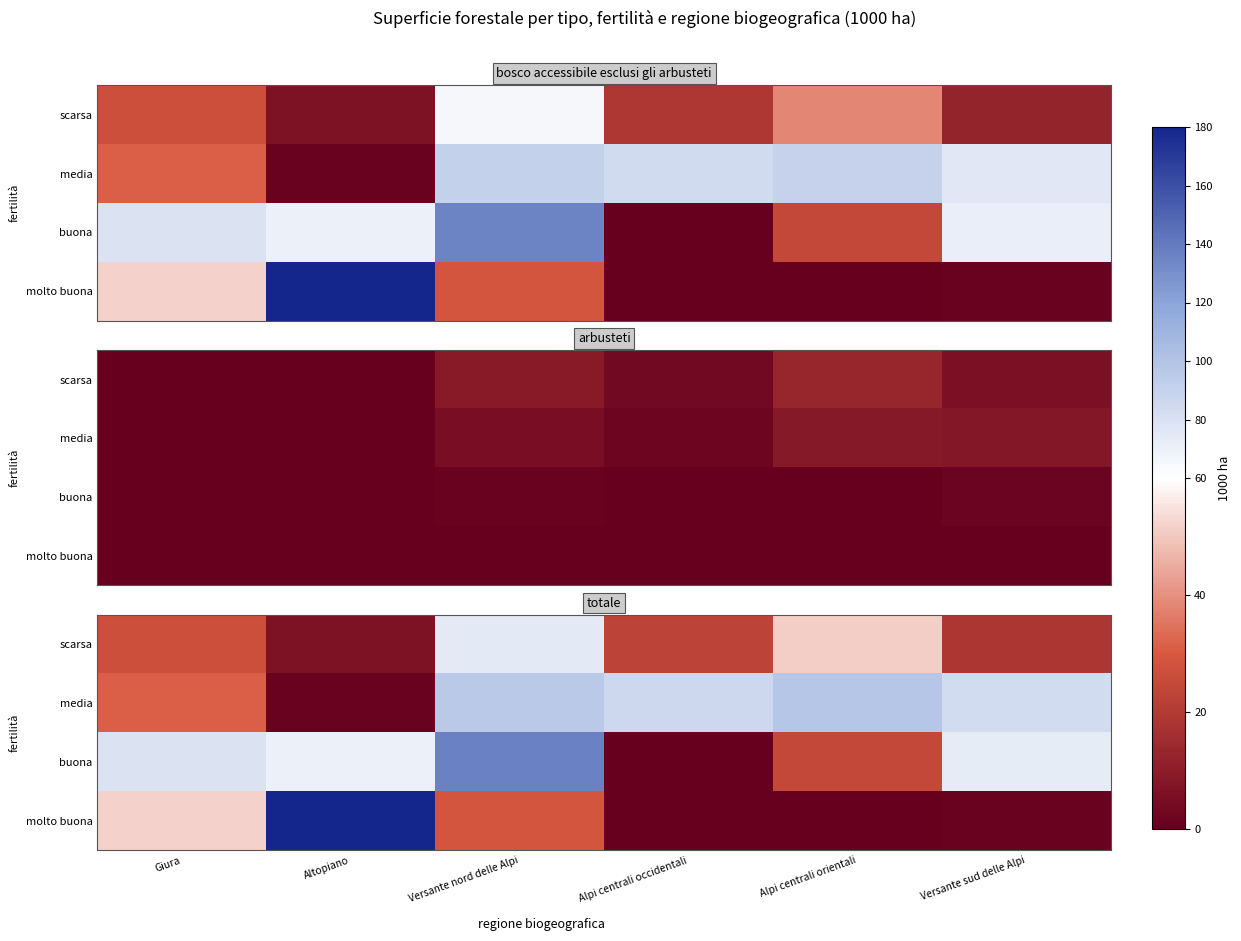

Rank the series by their maximum value, from lowest to highest.

scarsa, media, buona, molto buona